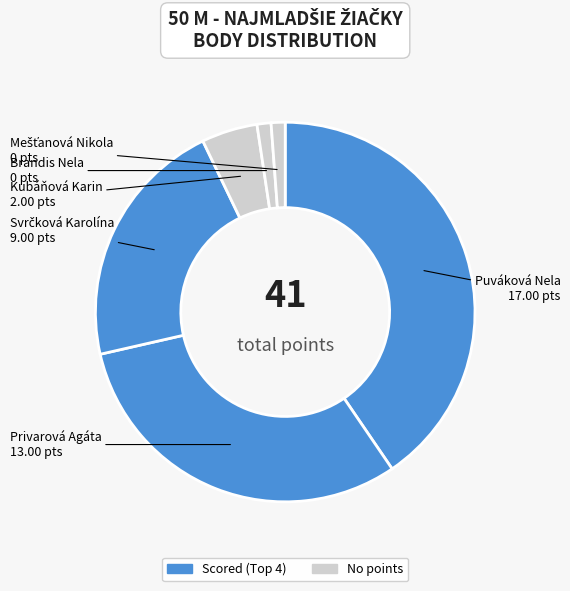

Which category has the smallest portion of the pie?

Brandis Nela